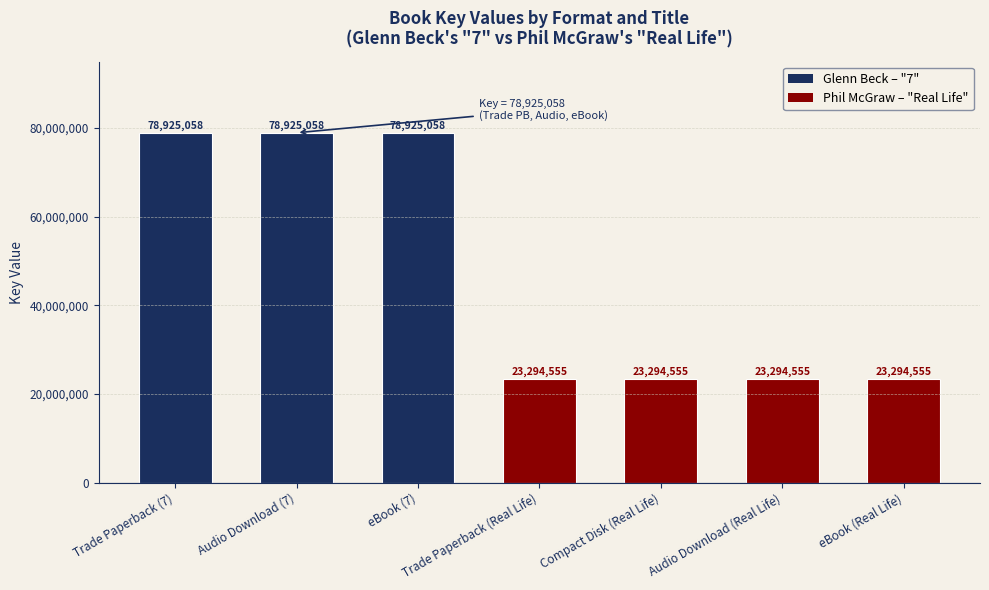

Reading right to left, transcribe all the data shown in this chart.

eBook (Real Life)=23294555	Audio Download (Real Life)=23294555	Compact Disk (Real Life)=23294555	Trade Paperback (Real Life)=23294555	eBook (7)=78925058	Audio Download (7)=78925058	Trade Paperback (7)=78925058